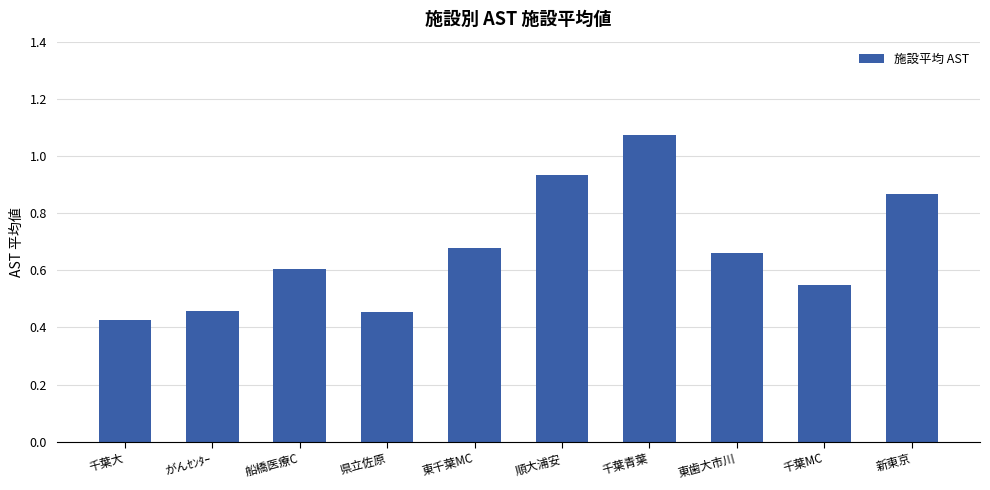

What is the difference between the maximum and second lowest values?

0.6